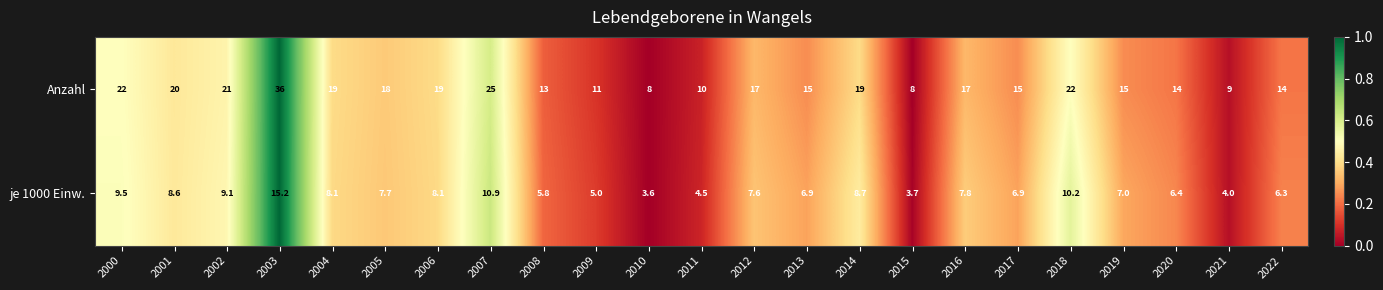

Which label corresponds to the smallest value in the chart?

2010